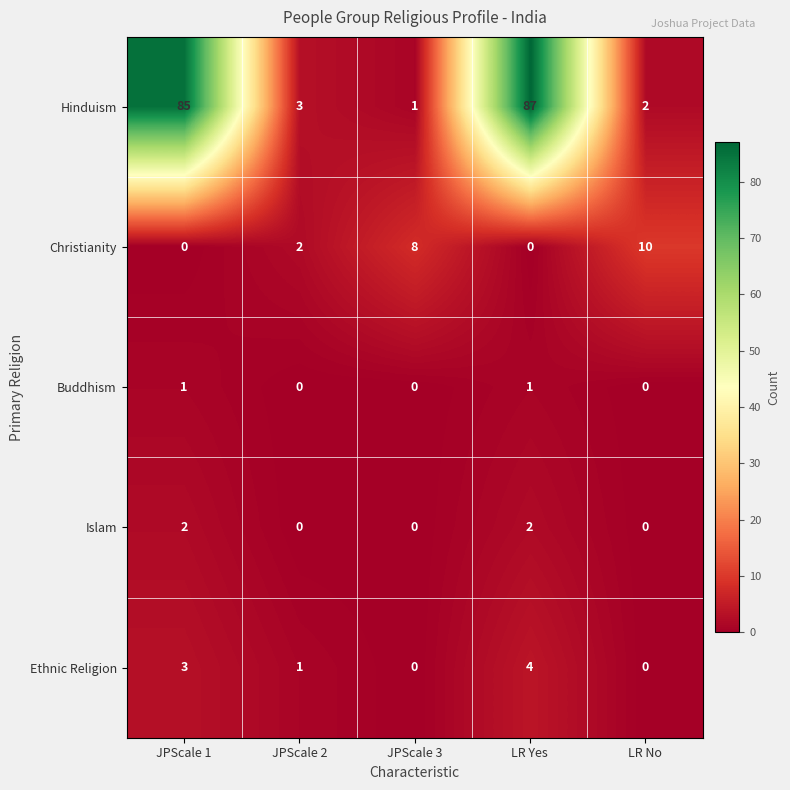

Which series changed the most between JPScale 2 and LR Yes?

Hinduism